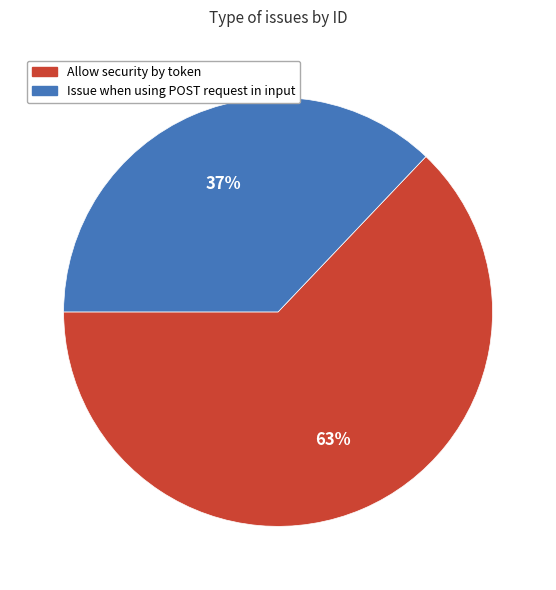

What is the majority slice?

Allow security by token